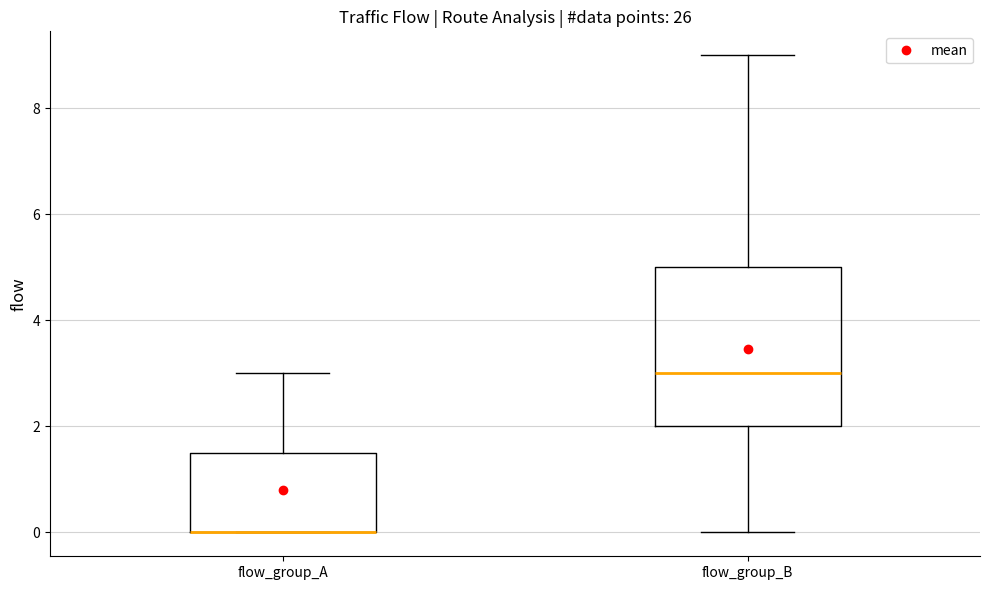

Where is the lower edge of the box for flow_group_B on the y-axis? The values are not printed on the chart, so give them approximately, as read against the axis.

2.0